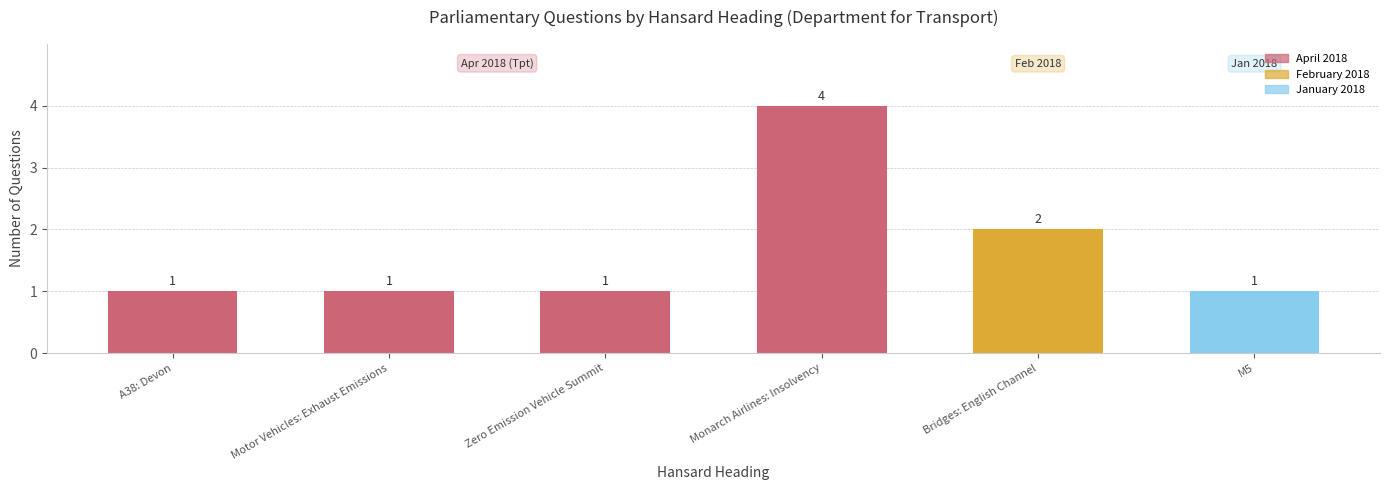

Reading right to left, list all the values displayed in this chart.

M5=1	Bridges: English Channel=2	Monarch Airlines: Insolvency=4	Zero Emission Vehicle Summit=1	Motor Vehicles: Exhaust Emissions=1	A38: Devon=1